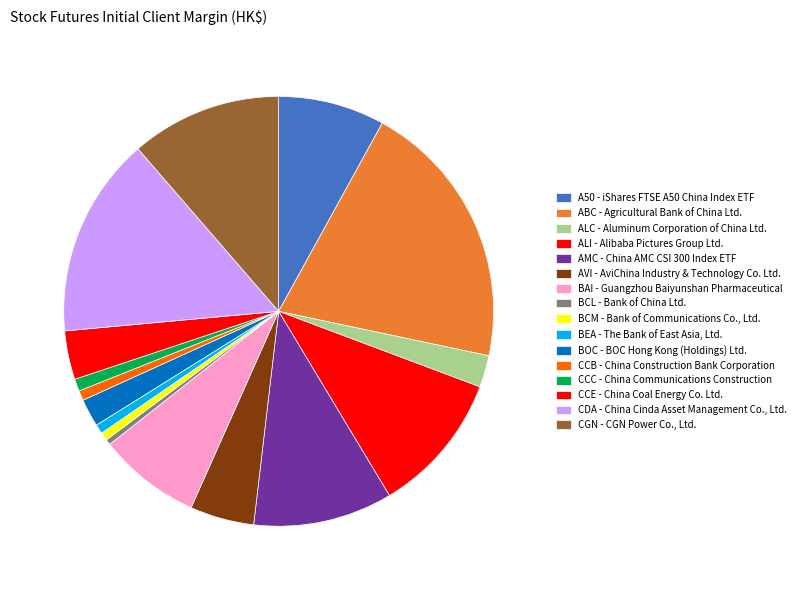

Combined, what portion of the pie is BEA and BCM?

1.3%